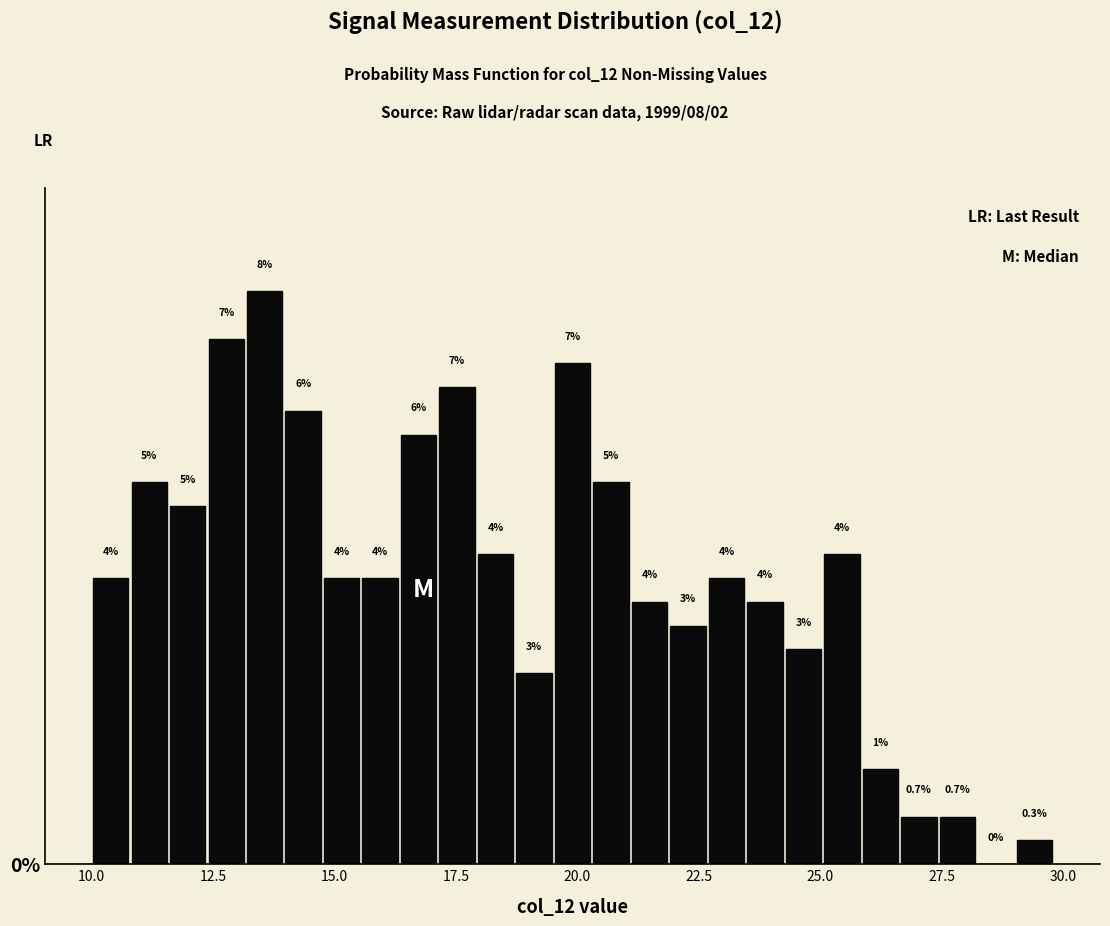

Read against the x-axis, roughly where is the centre of the tallest bar?

13.5